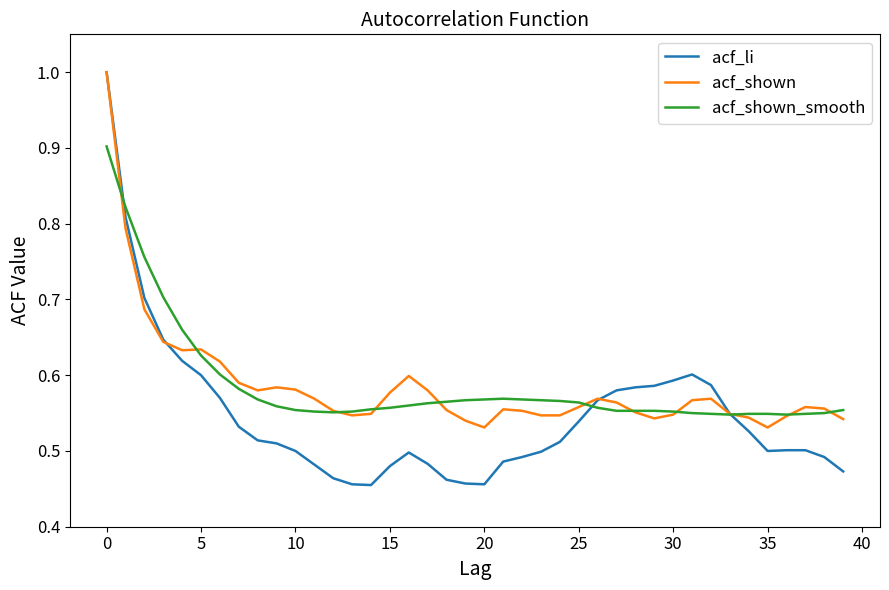

Which series has the widest spread of values?

acf_li